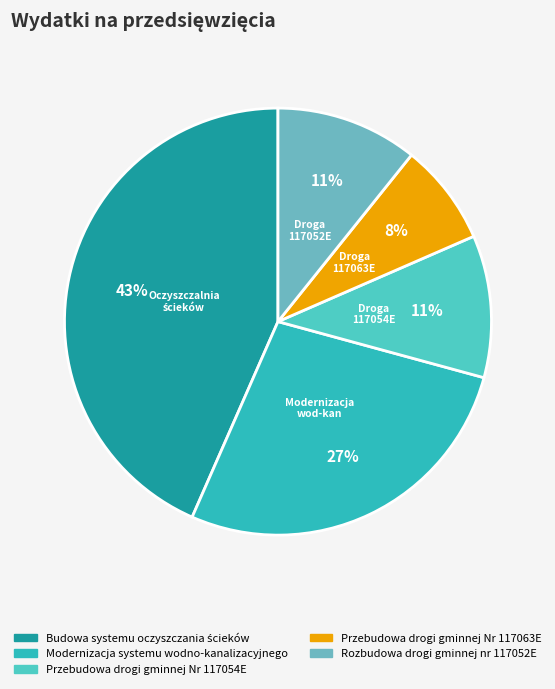

The Rozbudowa drogi gminnej nr 117052E slice represents 23% of the pie. True or false?

False